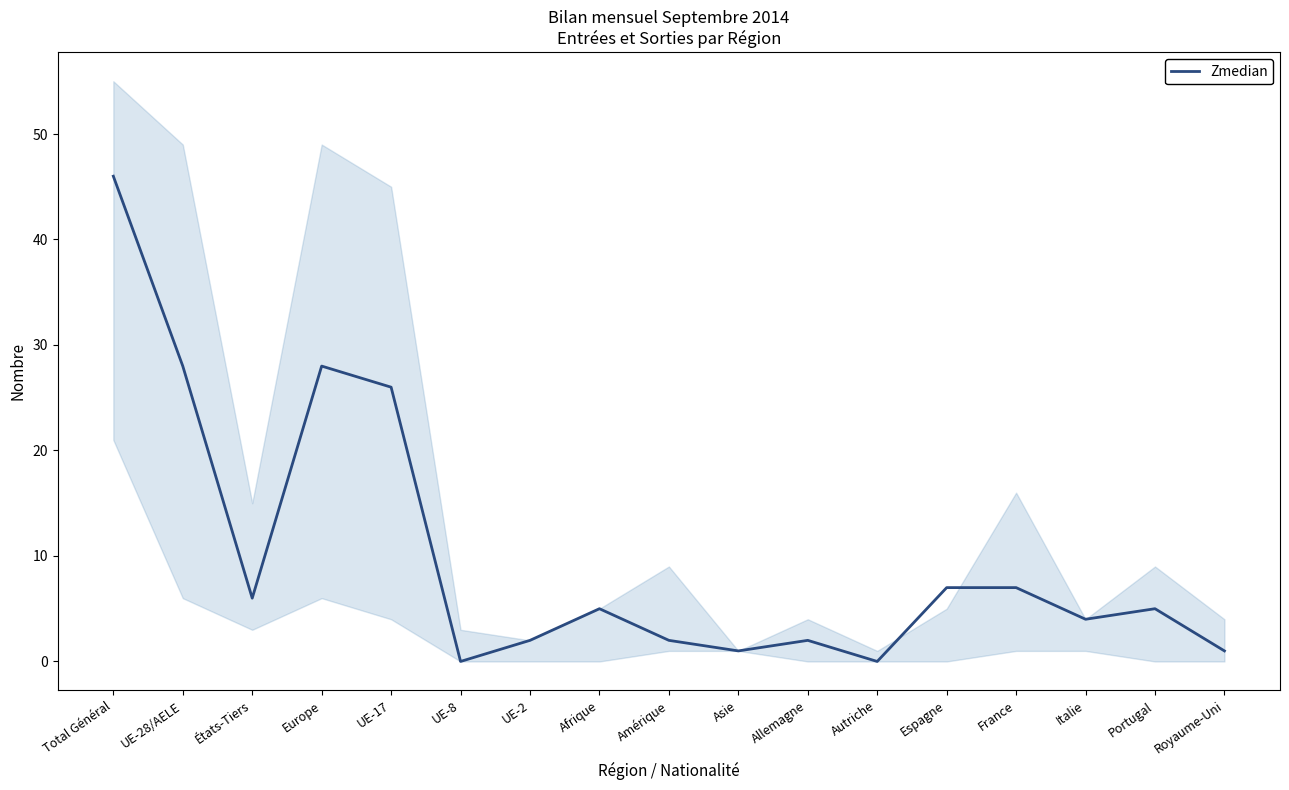

Which category has the lowest value across all series?

UE-8